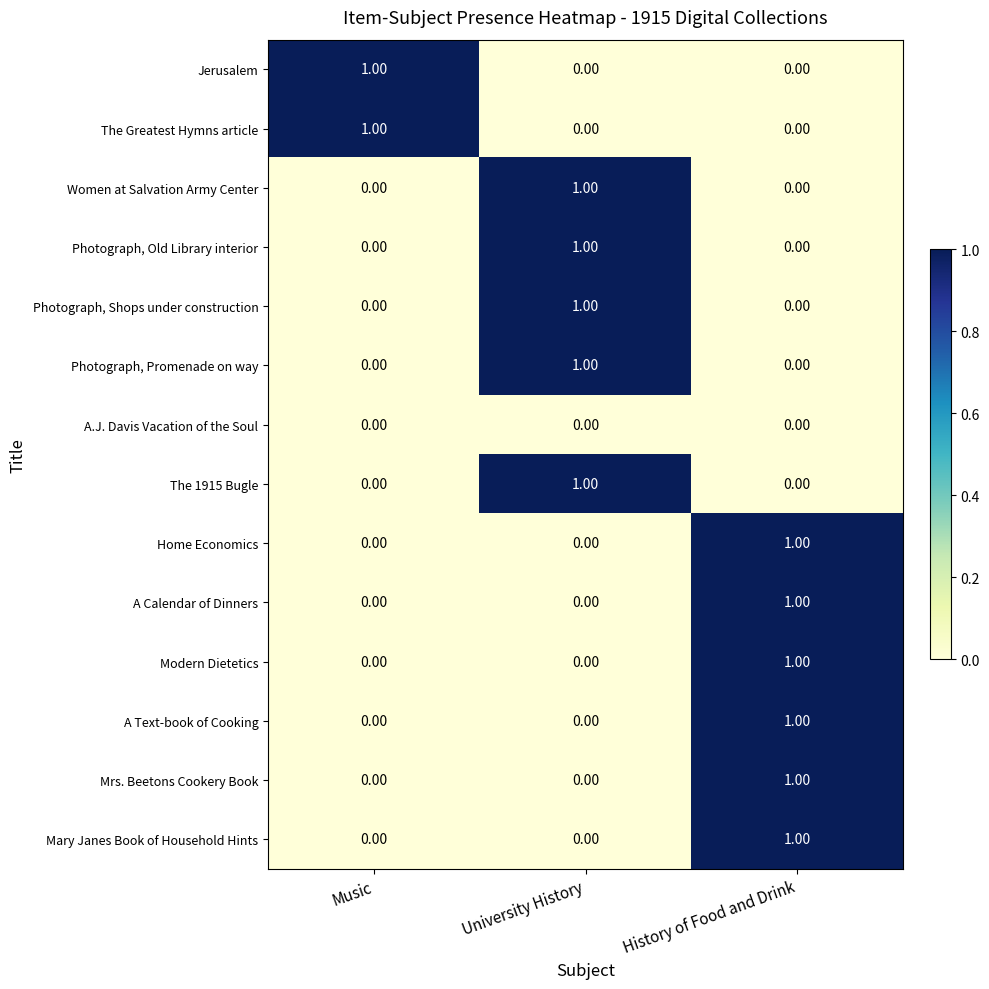

What is the maximum value shown in the chart?

1